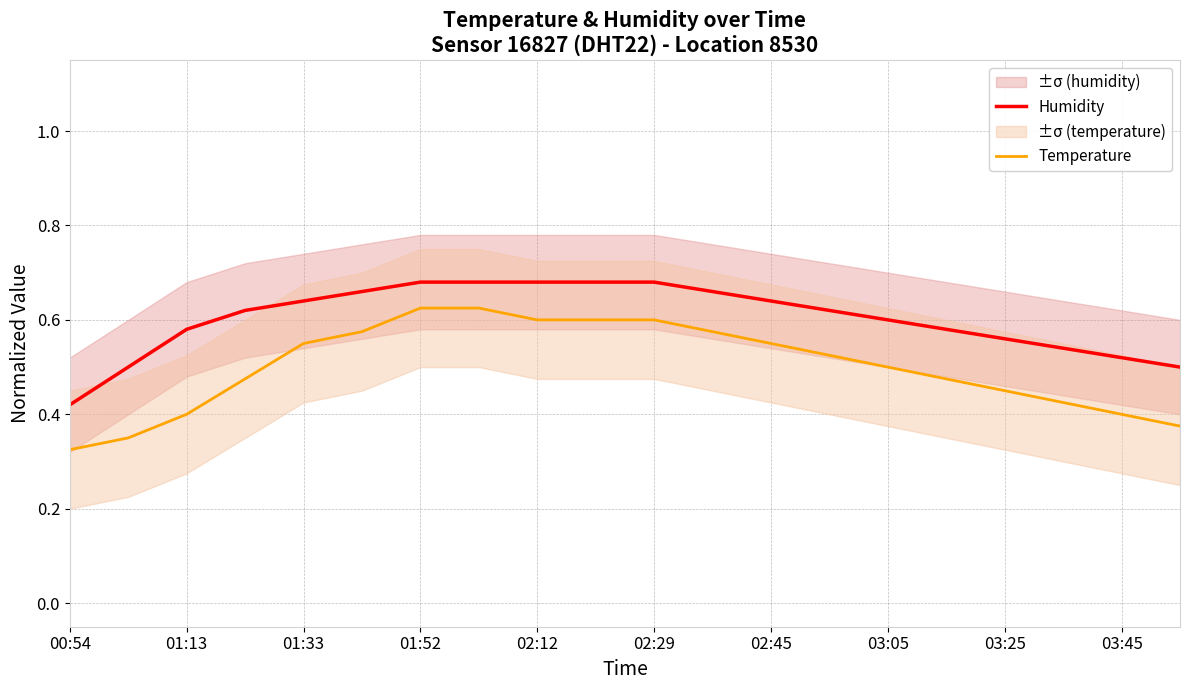

Reading right to left, list all the values displayed in this chart.

Humidity: 0.5	0.5	0.5	0.6	0.6	0.6	0.6	0.6	0.7	0.7	0.7	0.7	0.7	0.7	0.7	0.6	0.6	0.6	0.5	0.4
Temperature: 0.4	0.4	0.4	0.5	0.5	0.5	0.5	0.5	0.6	0.6	0.6	0.6	0.6	0.6	0.6	0.5	0.5	0.4	0.4	0.3